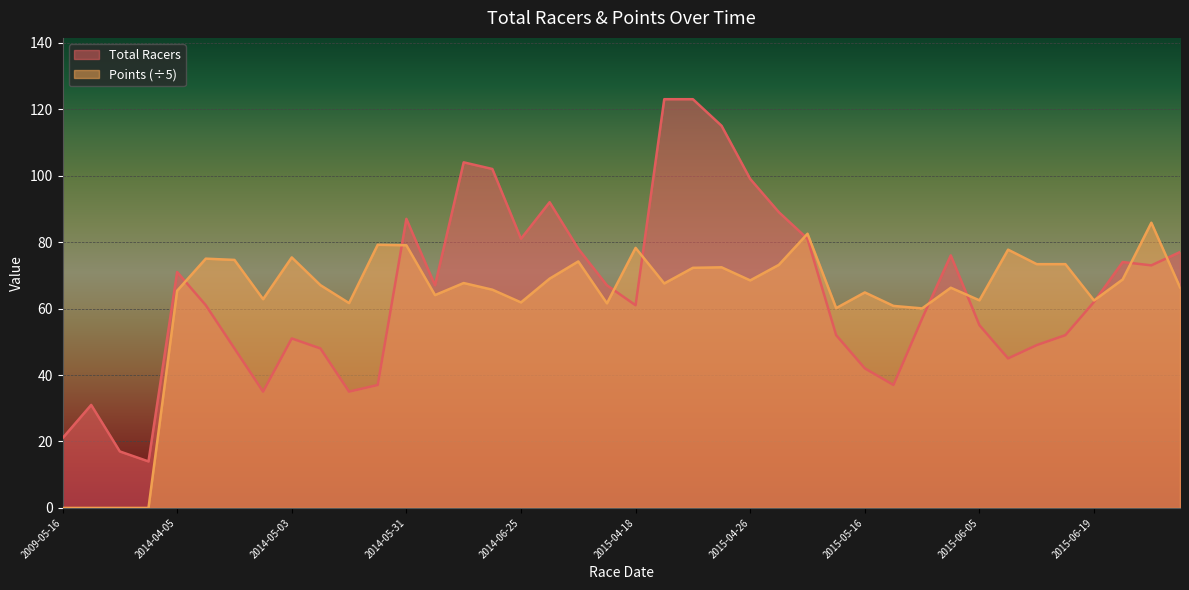

What is the sum of the Points values at 2015-06-20 and 2014-06-28?

137.8